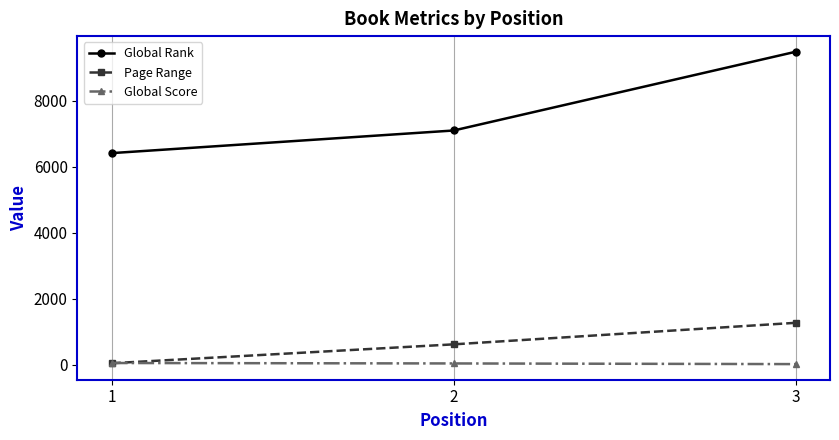

Is this an area chart (filled region under the line)?

No